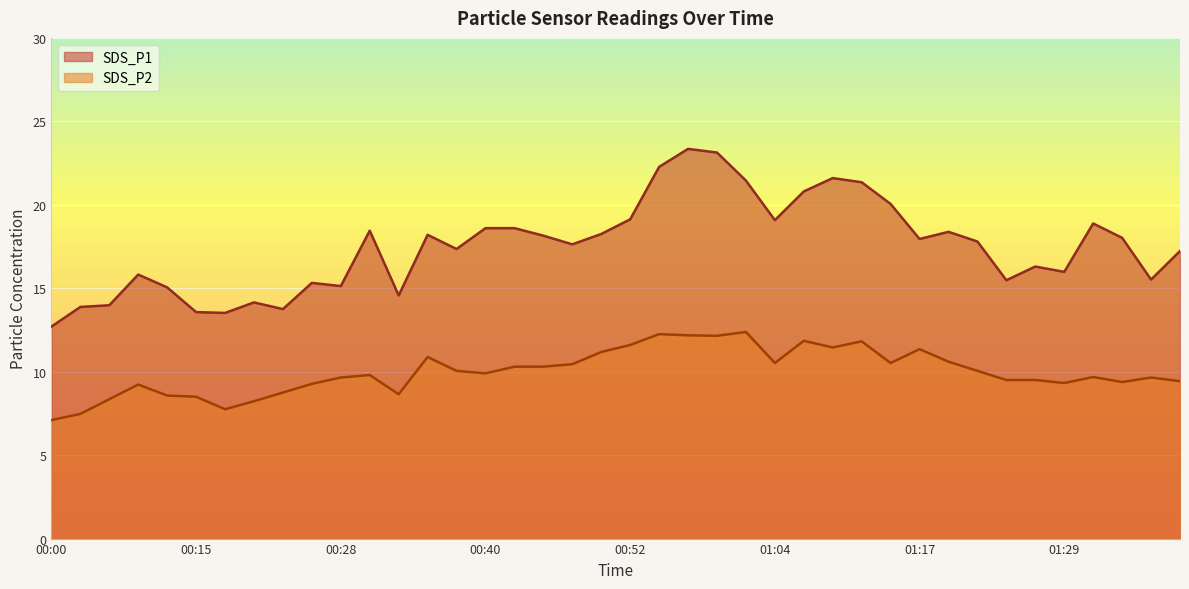

What is the label of the 38th point from the right?

00:05